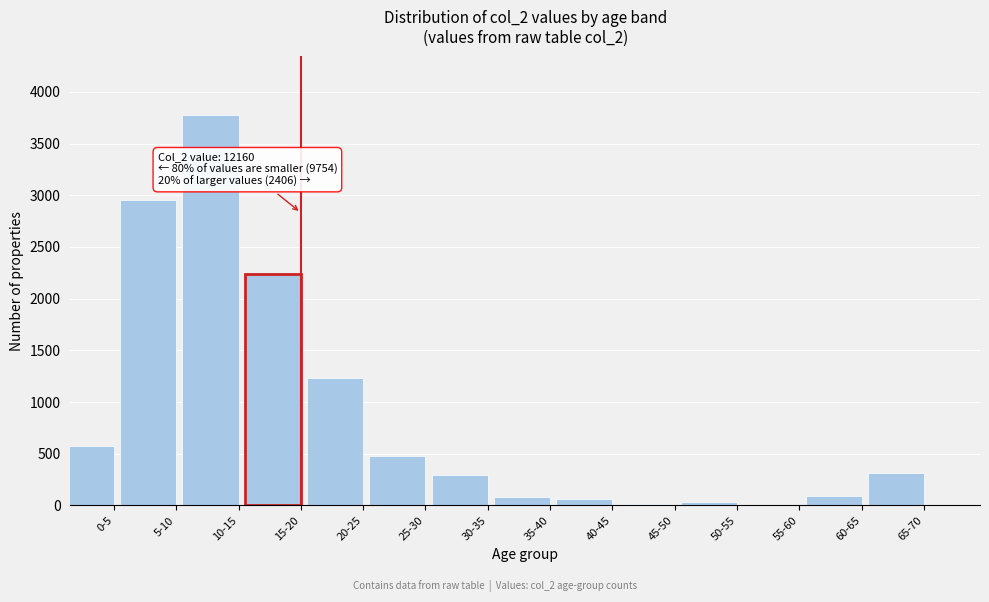

What is the sum of all values?

12157